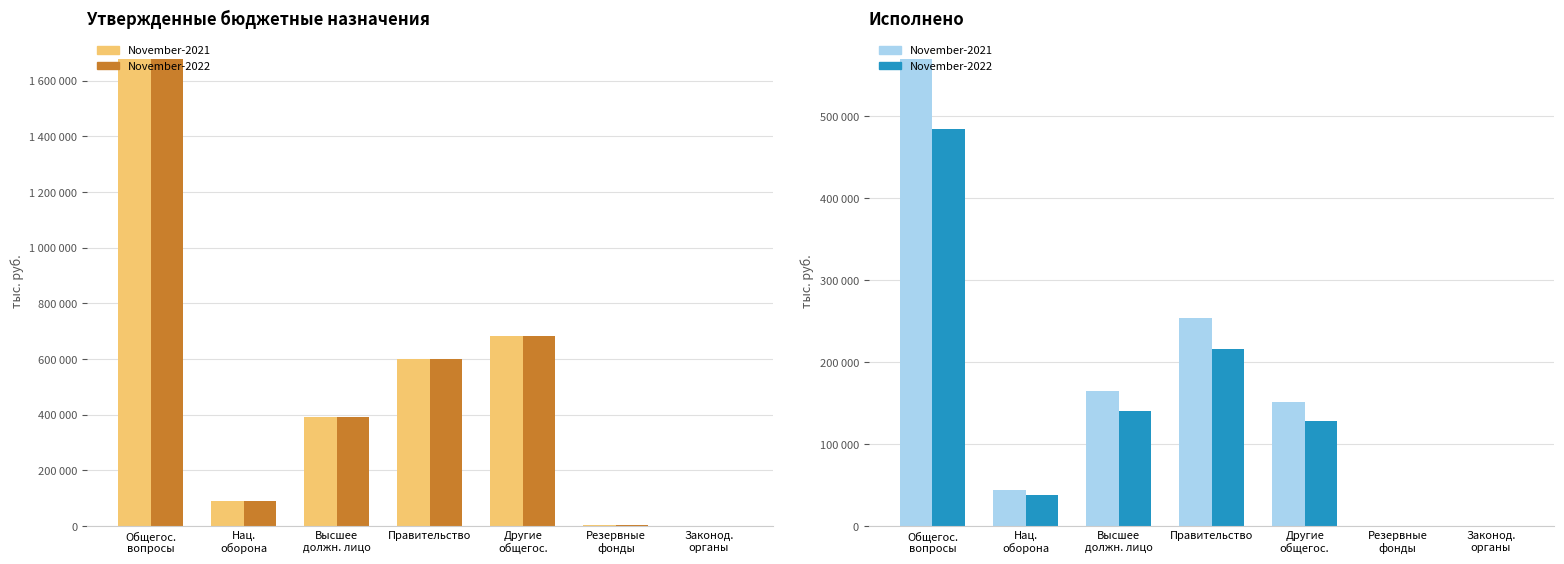

At how many categories does at least one series exceed 498171?

3